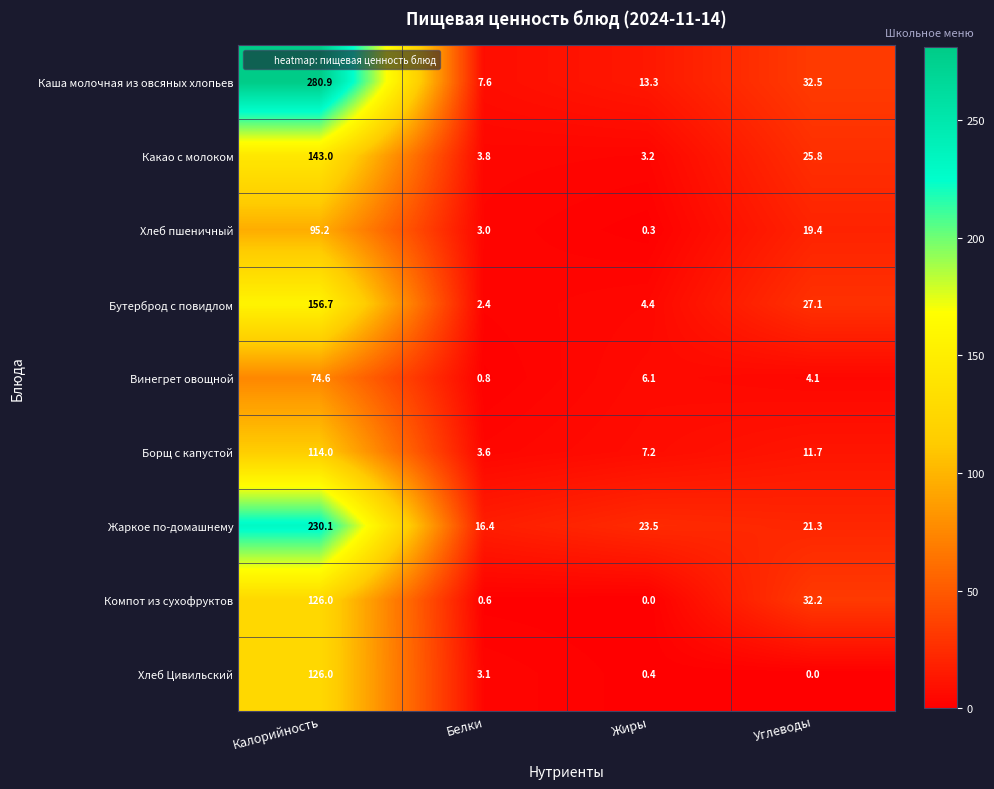

At which label does Хлеб пшеничный reach its peak?

Калорийность